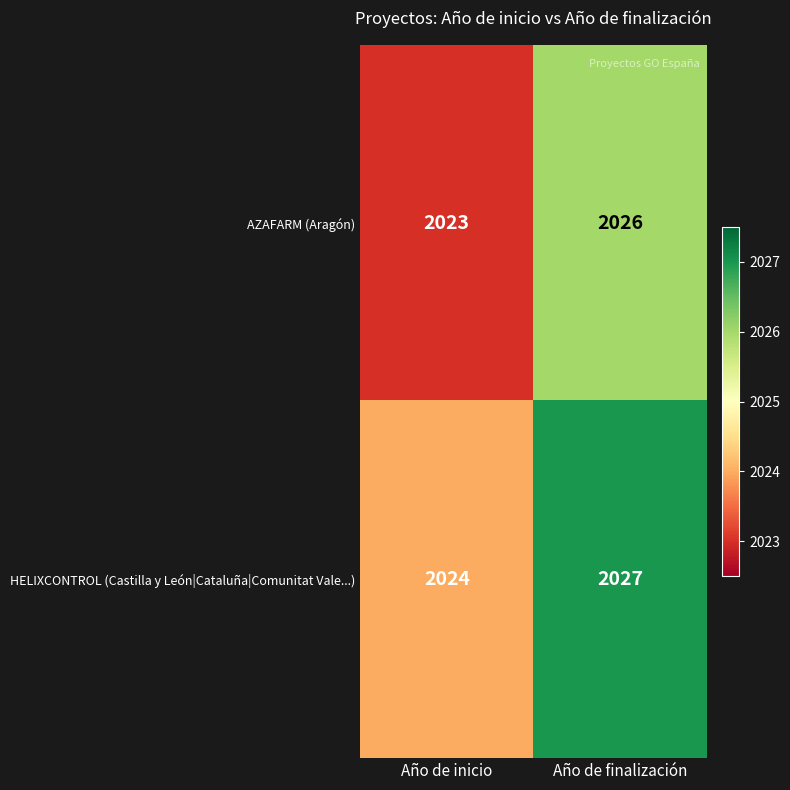

Reading left to right, extract all data points from this chart.

AZAFARM (Aragón): 2023	2026
HELIXCONTROL (Castilla y León|Cataluña|Comunitat Vale...): 2024	2027